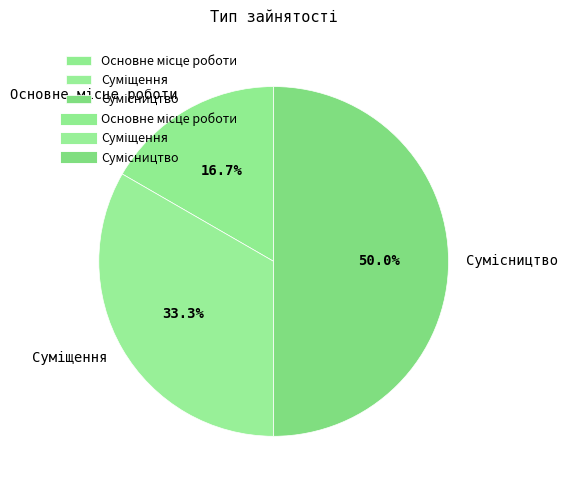

Count the number of slices in the pie.

3